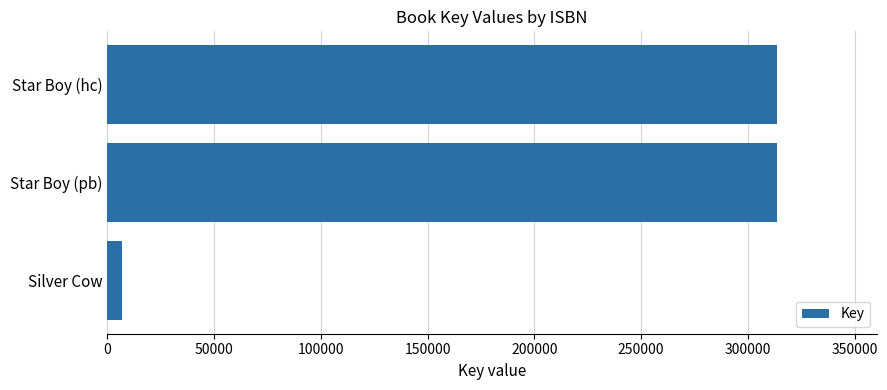

What is the maximum value shown in the chart?

313418